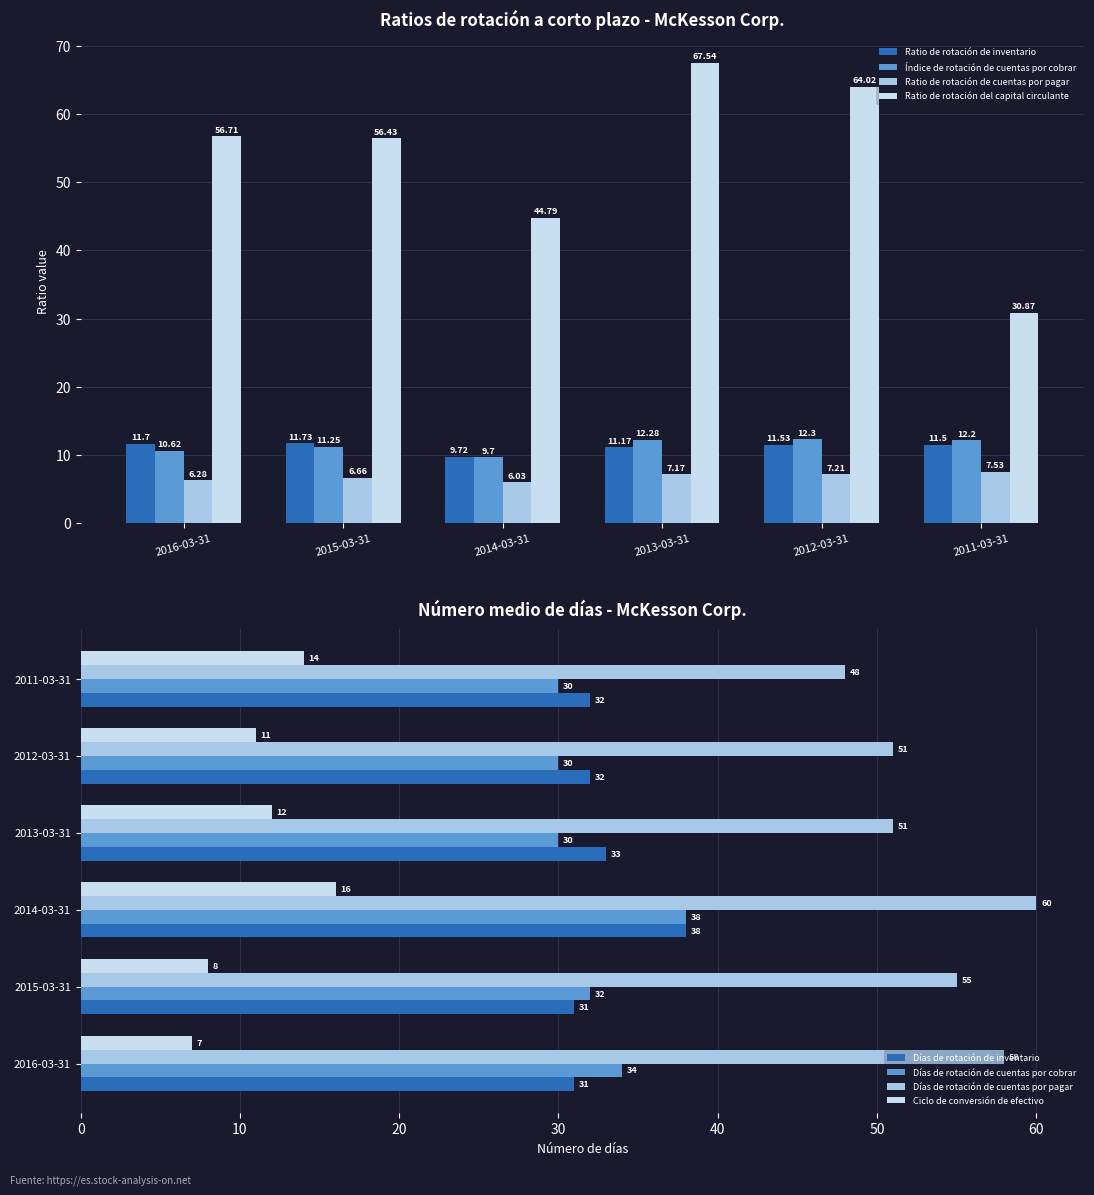

What position from the right is 2011-03-31?

1